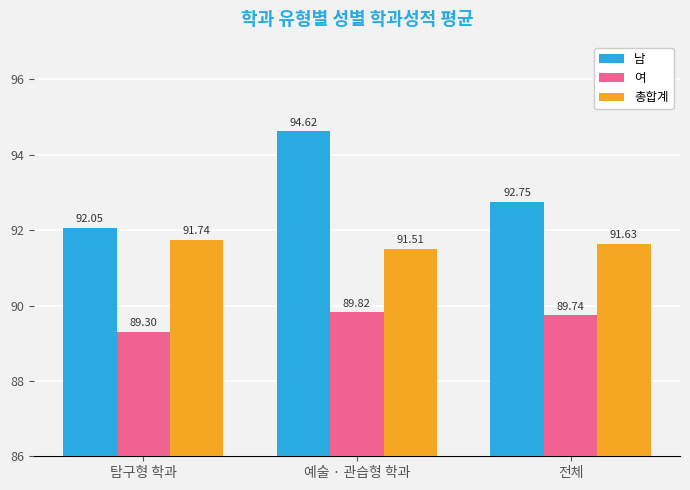

What position from the left is 예술 · 관습형 학과?

2